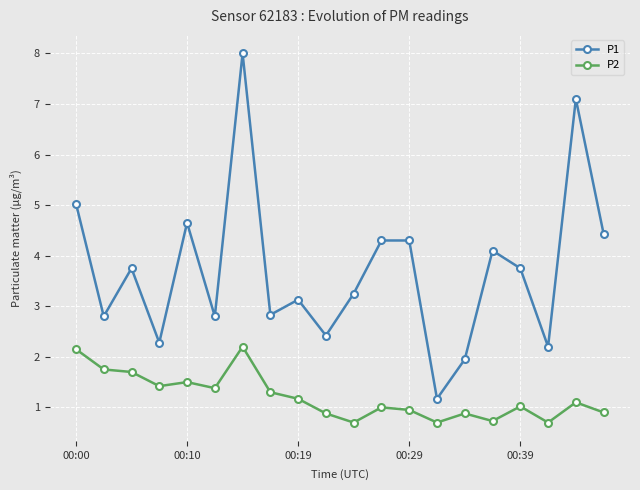

True or false: P2 has more than 0 points higher than both neighbors.

True